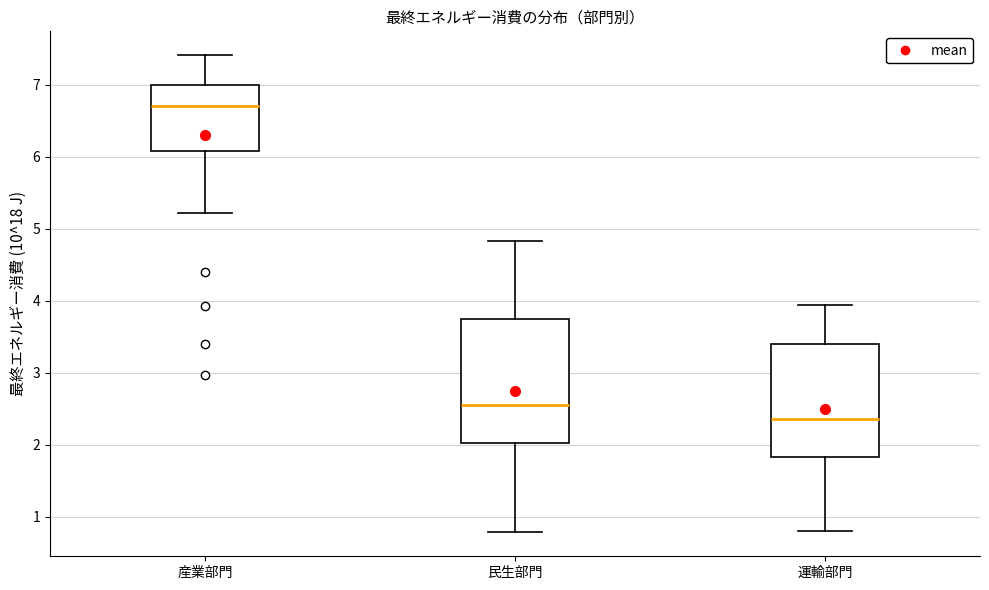

Reading left to right, read every box against the y-axis: the position of its median line, the range the box covers, and the ends of its whiskers. The values are not printed on the chart, so give them approximately, as read against the axis.

産業部門: median 6.7, box 6.1 to 7.0, whiskers 5.2 to 7.4
民生部門: median 2.6, box 2.0 to 3.7, whiskers 0.8 to 4.8
運輸部門: median 2.4, box 1.8 to 3.4, whiskers 0.8 to 3.9